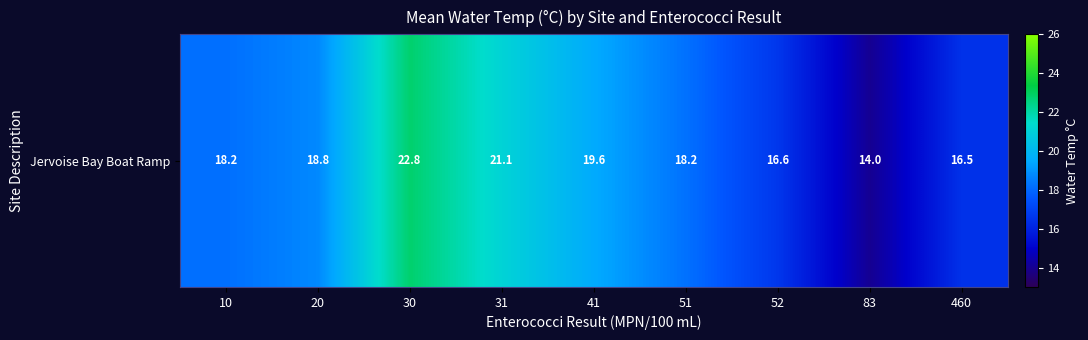

Between 41 and 10, which is larger?

41